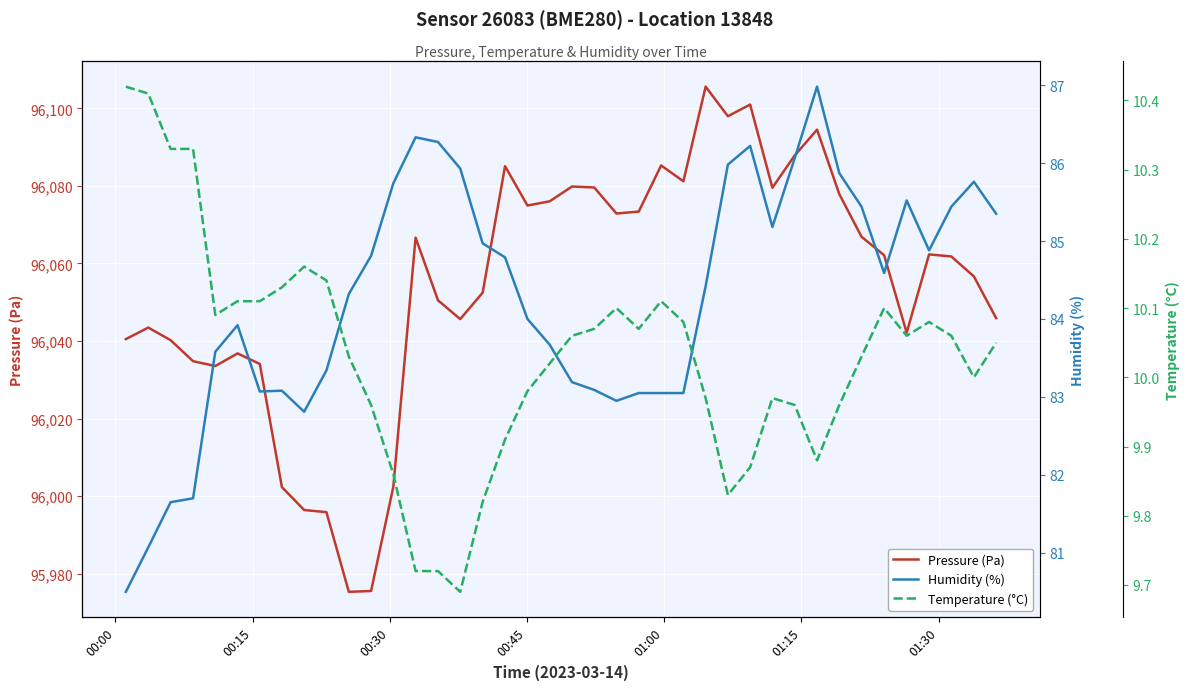

How many values in the Humidity (%) series exceed 84?

22